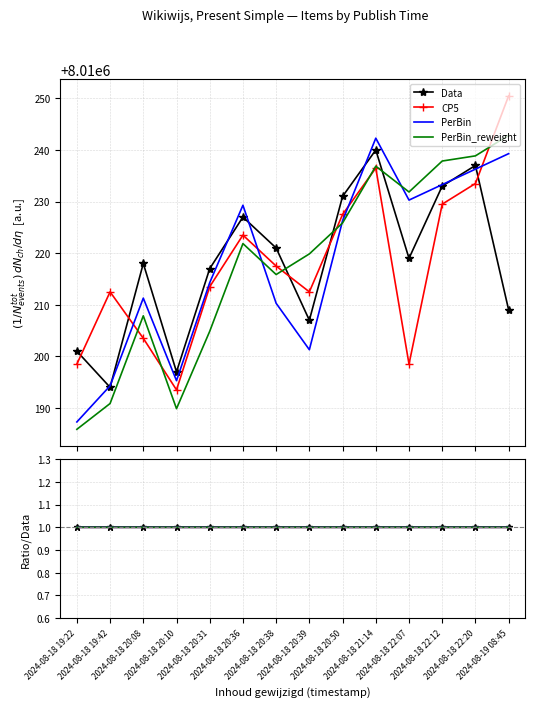

Which series changed the most between 2024-08-18 20:08 and 2024-08-18 22:12?

PerBin_reweight